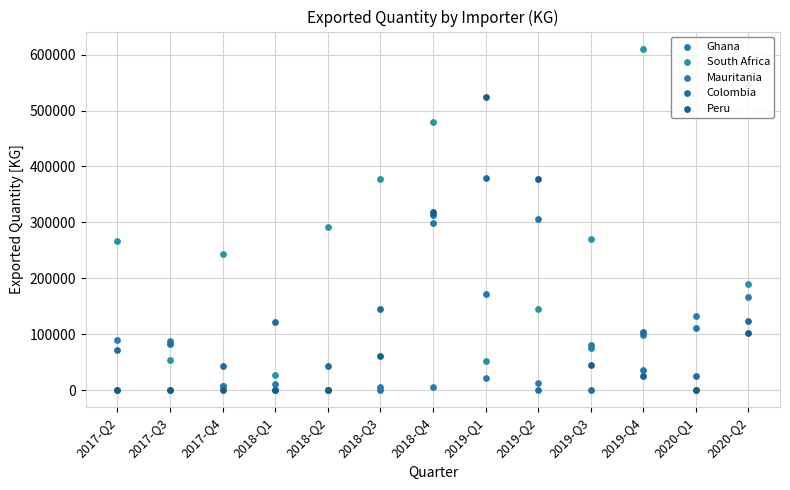

Is the value of Ghana at 2018-Q1 greater than the value of Colombia at 2018-Q1?

No